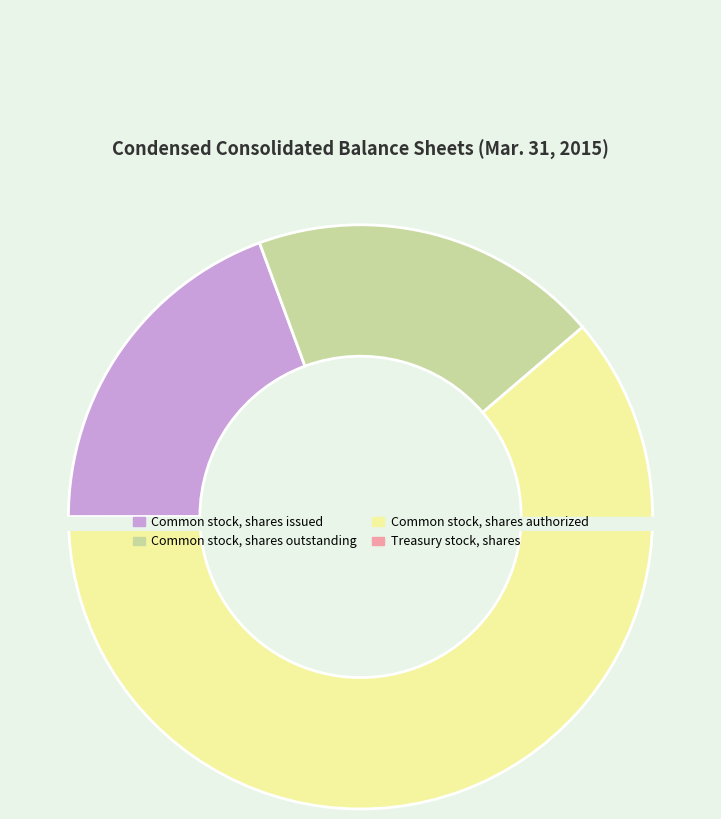

To the nearest percent, what percentage of the pie is Common stock, shares outstanding?

19%